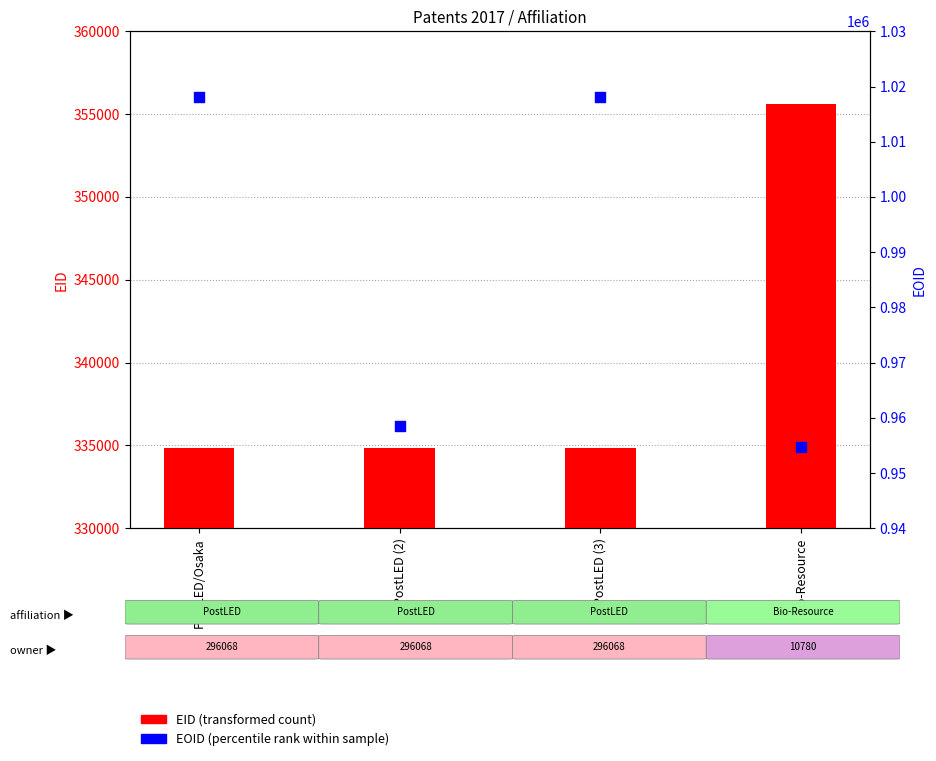

Which series contains the lowest Y value?

EID (transformed count)